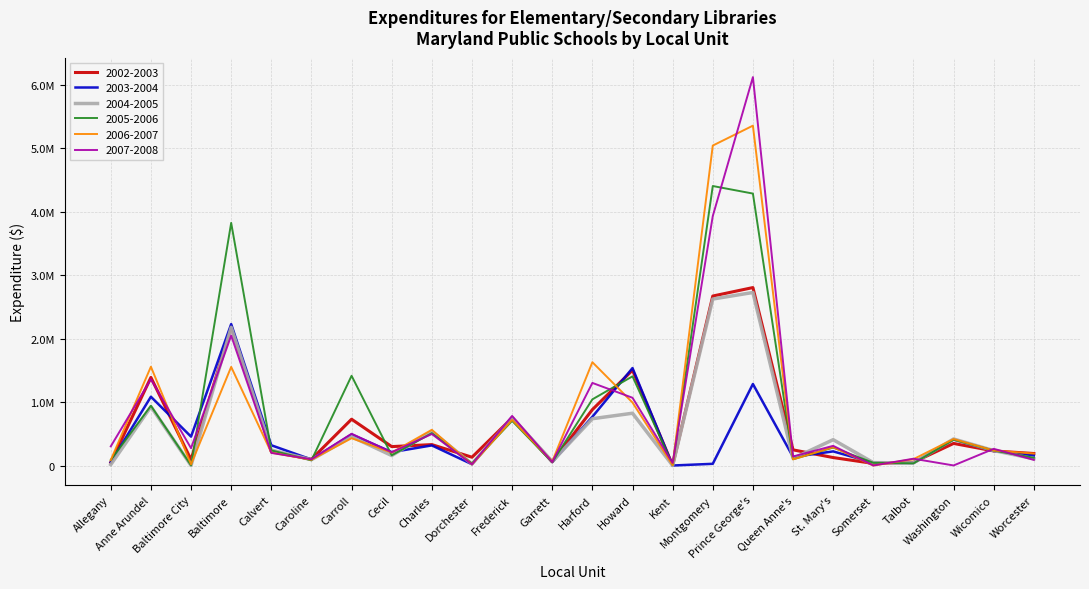

Does the chart have visible grid lines?

Yes